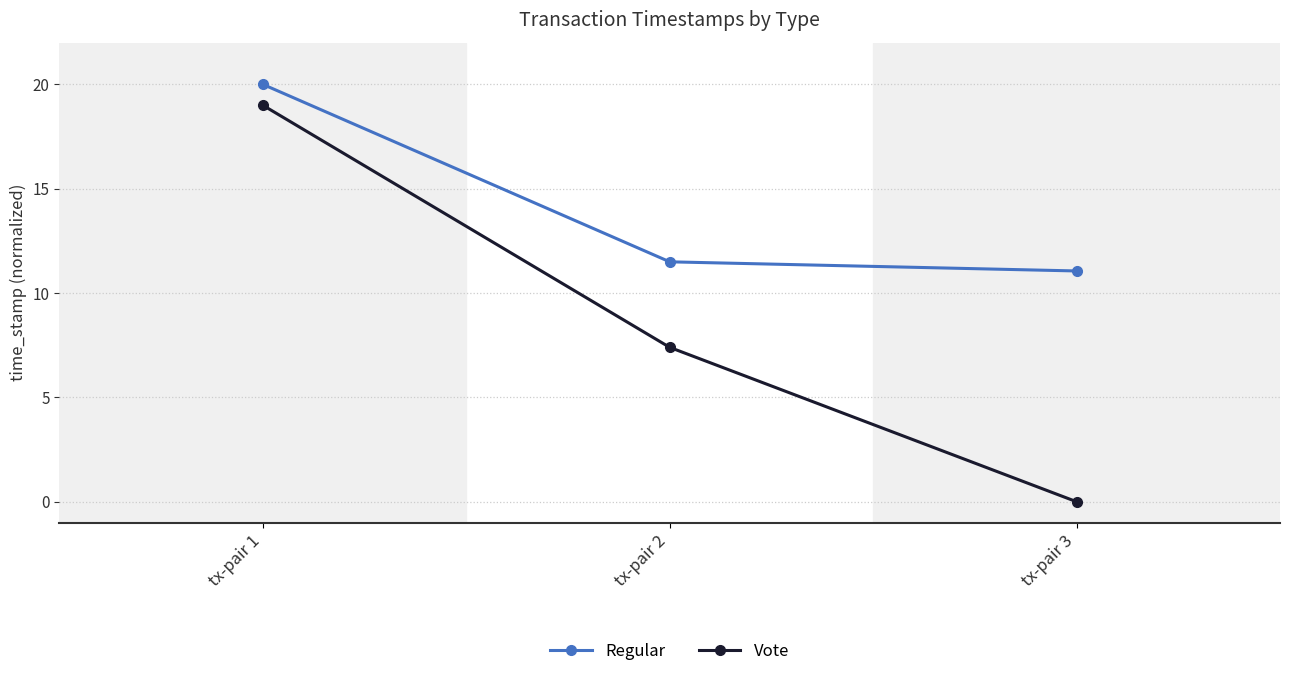

What is the difference between the highest and lowest values at tx-pair 2?

4.1